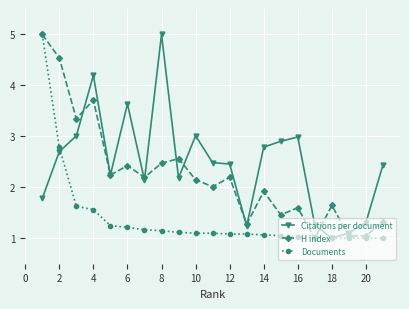

List the series in order of their overall mean, lowest first.

Documents, H index, Citations per document